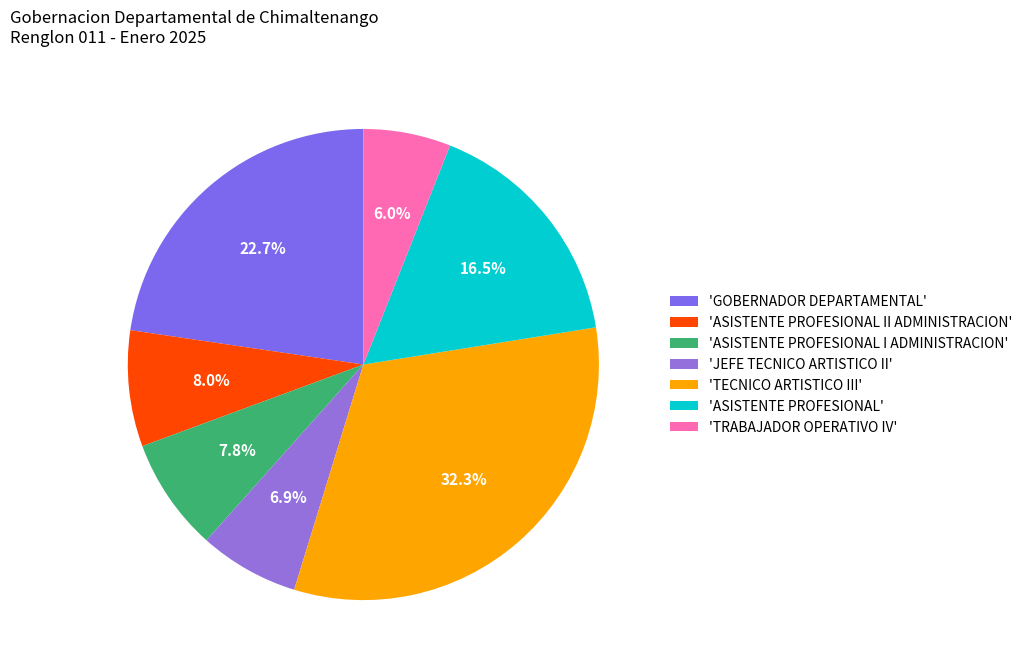

How many slices are in this pie chart?

7